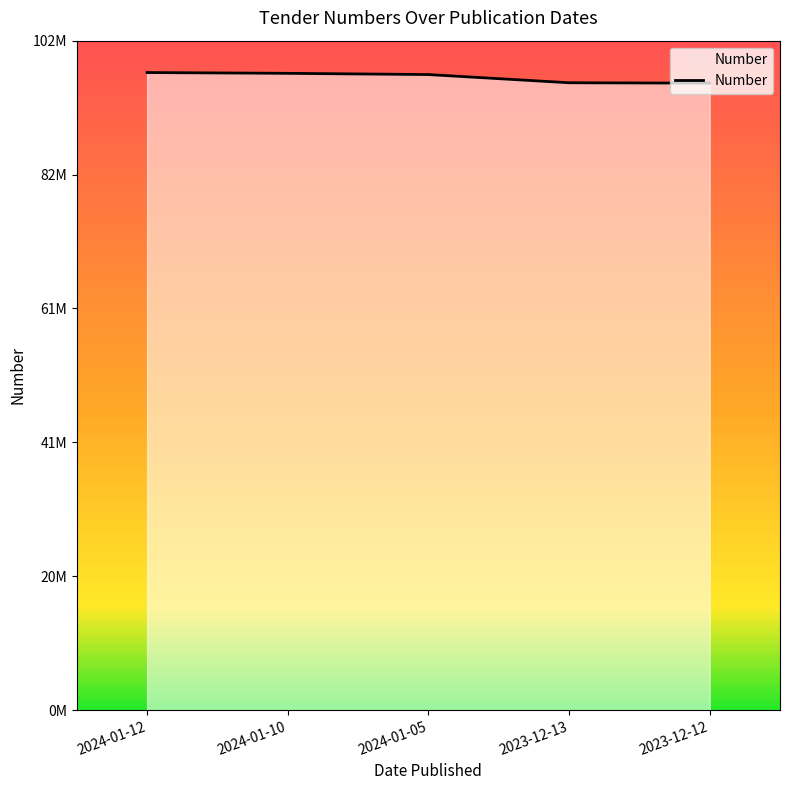

What is the ratio of the value at 2024-01-05 to the value at 2023-12-12?

1.0